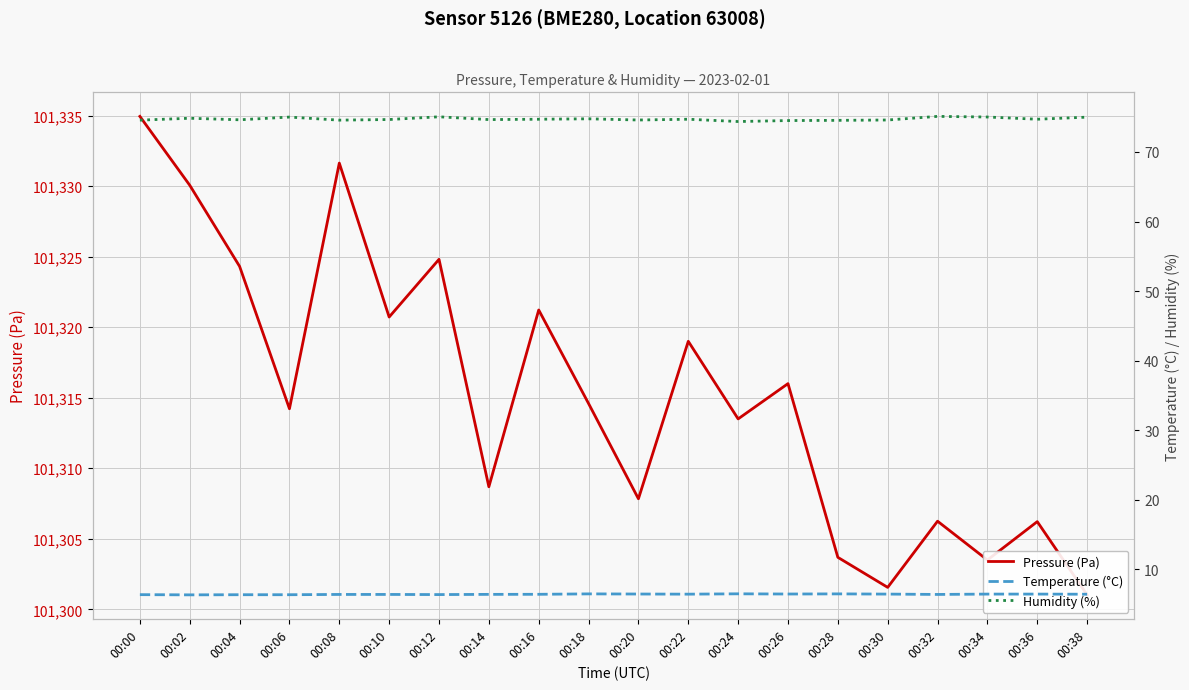

True or false: Humidity (%) and Pressure (Pa) cross at least once.

False